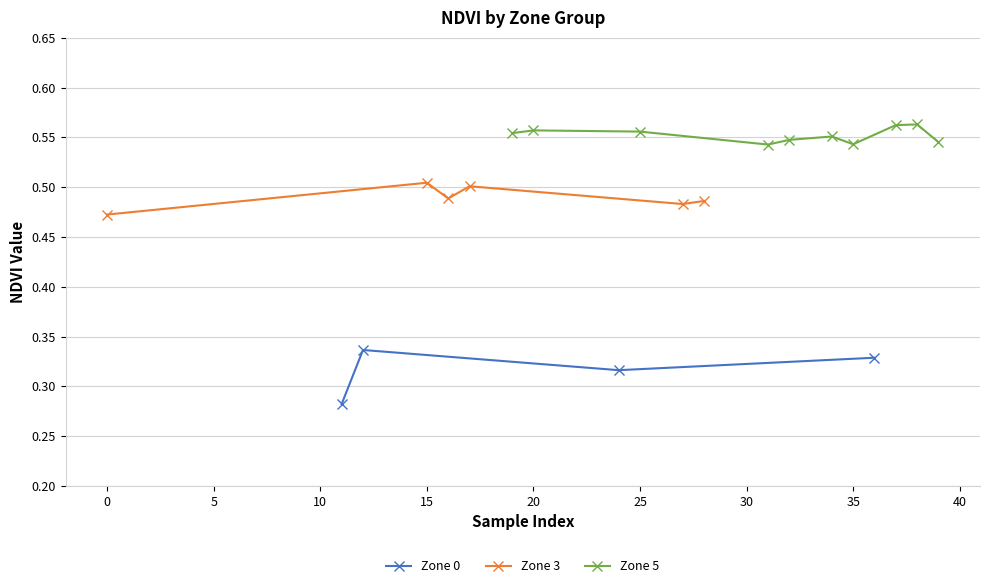

True or false: Zone 0 has more than 0 interior local peaks.

True